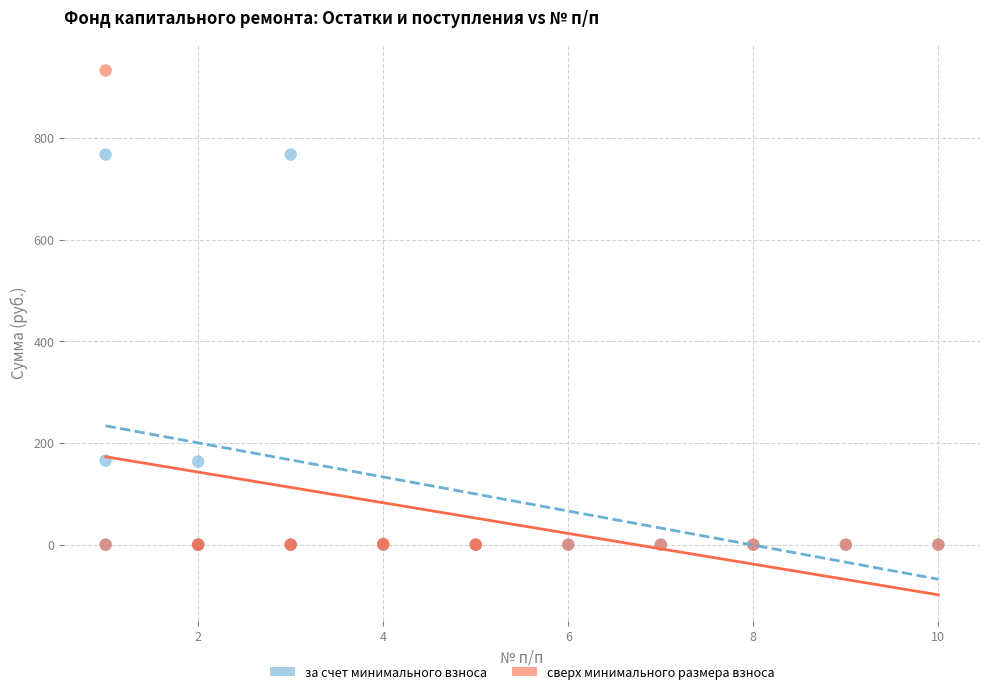

Which series has the widest spread of Y values?

сверх минимального размера взноса